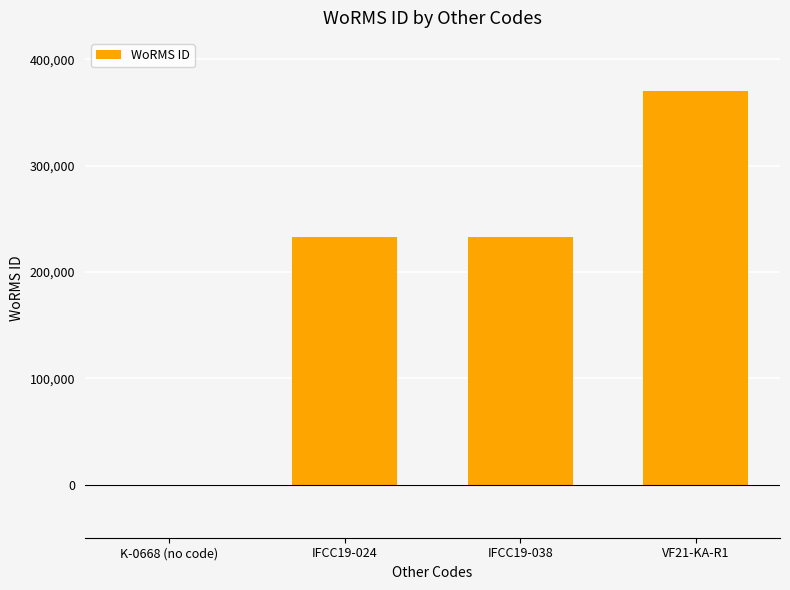

How many values are between 233037 and 370510?

3